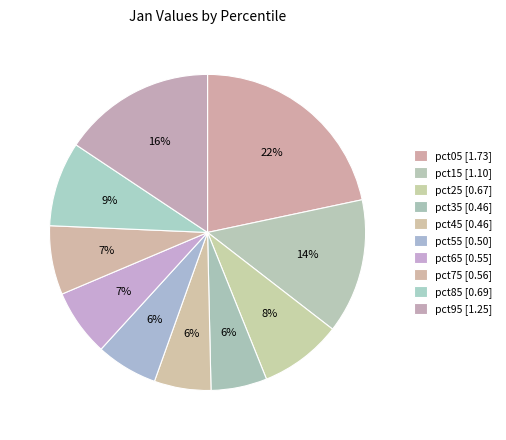

Is it true that pct05 is 12% of the pie?

False